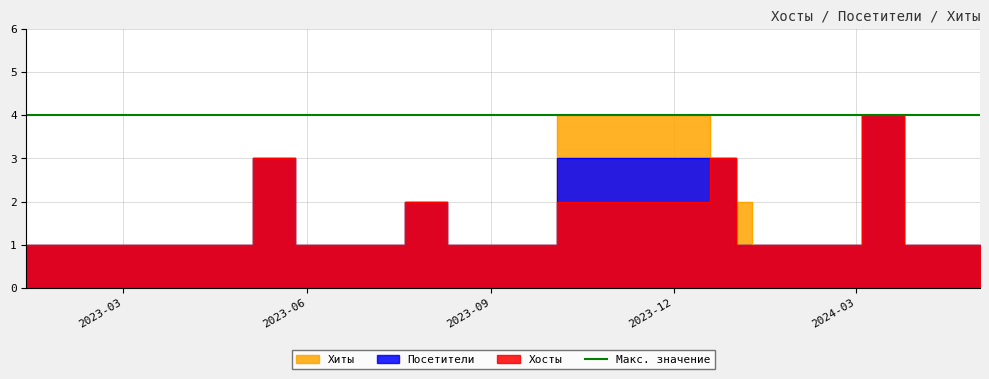

True or false: Посетители has more than 2 points higher than both neighbors.

True